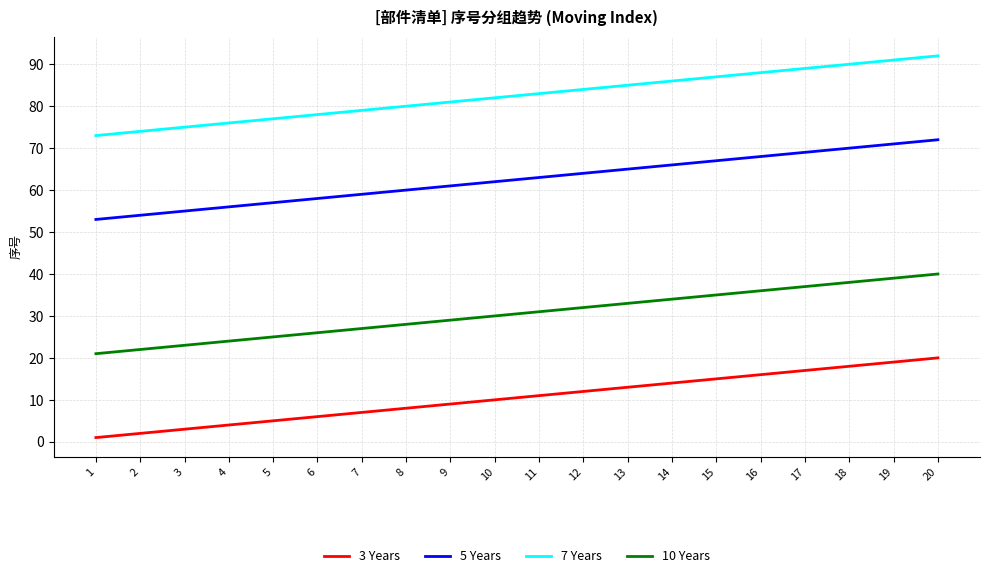

True or false: 10 Years has more than 0 points higher than both neighbors.

False